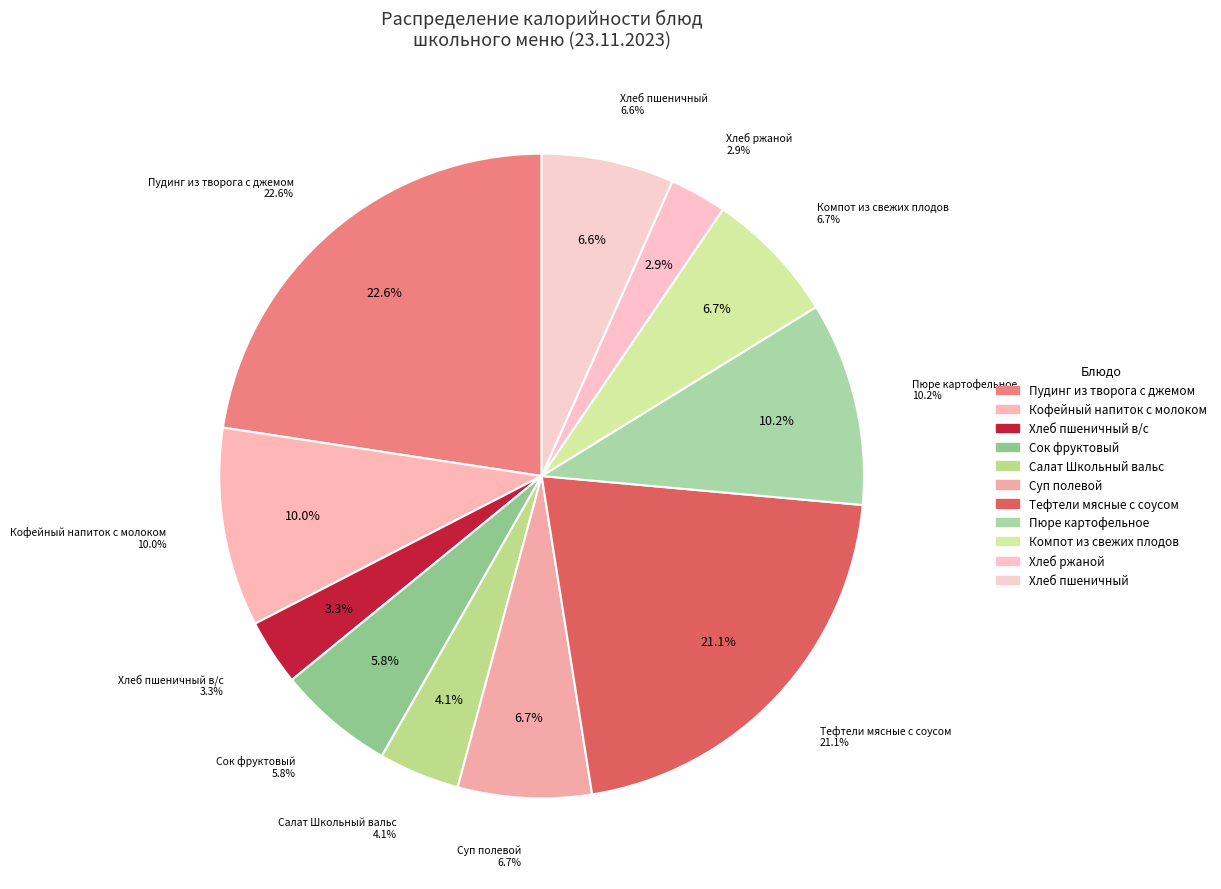

Rank the categories by value from highest to lowest.

Пудинг из творога с джемом, Тефтели мясные с соусом, Пюре картофельное, Кофейный напиток с молоком, Компот из свежих плодов, Суп полевой, Хлеб пшеничный, Сок фруктовый, Салат Школьный вальс, Хлеб пшеничный в/с, Хлеб ржаной